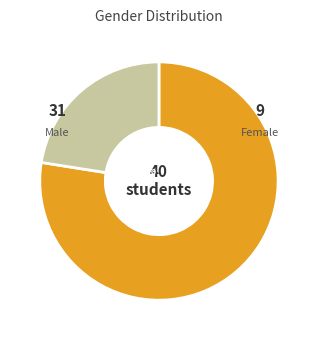

What percentage do M and F together represent?

100.0%